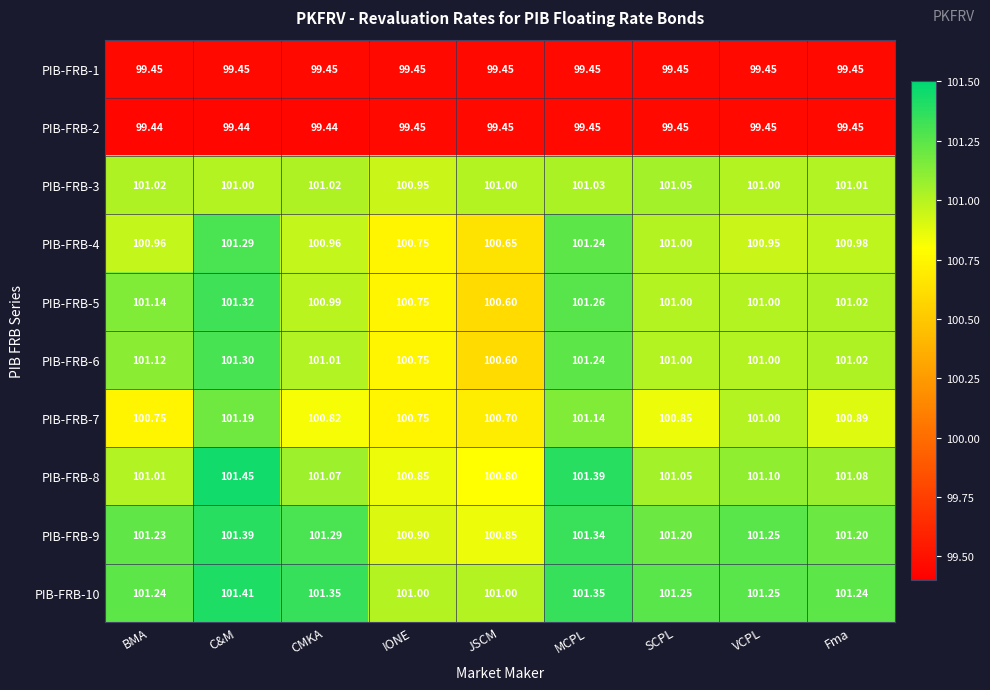

Where is PIB-FRB-9 nearest to the value 101?

IONE